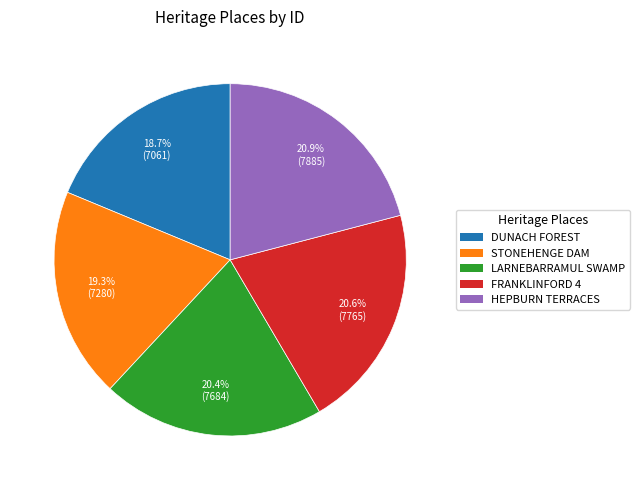

Does any single category account for the majority?

No